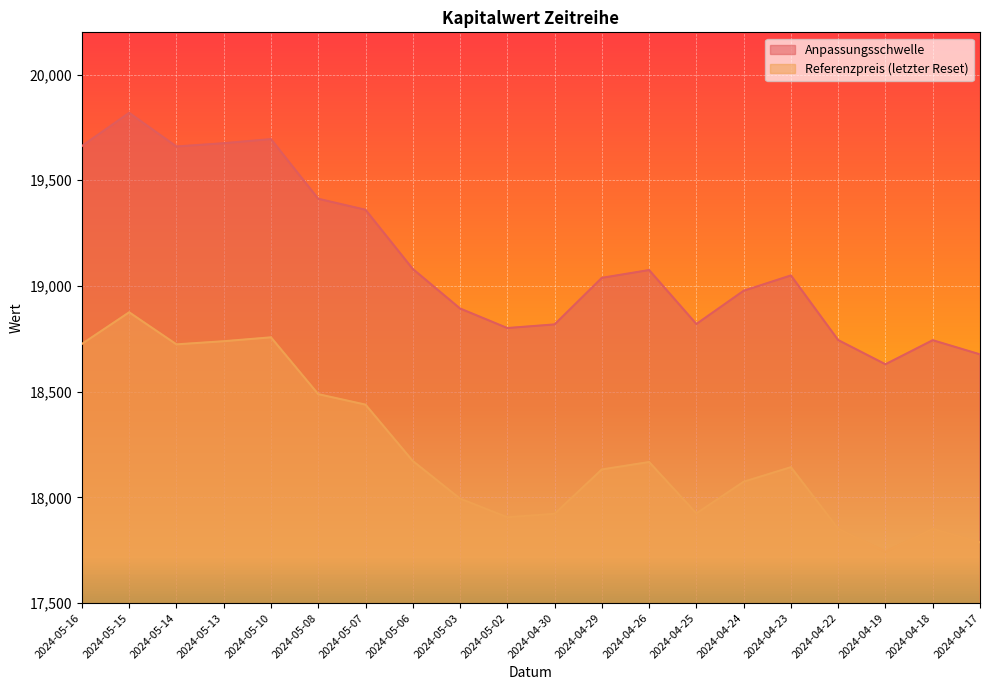

How many data points in Anpassungsschwelle are above 19049?

10